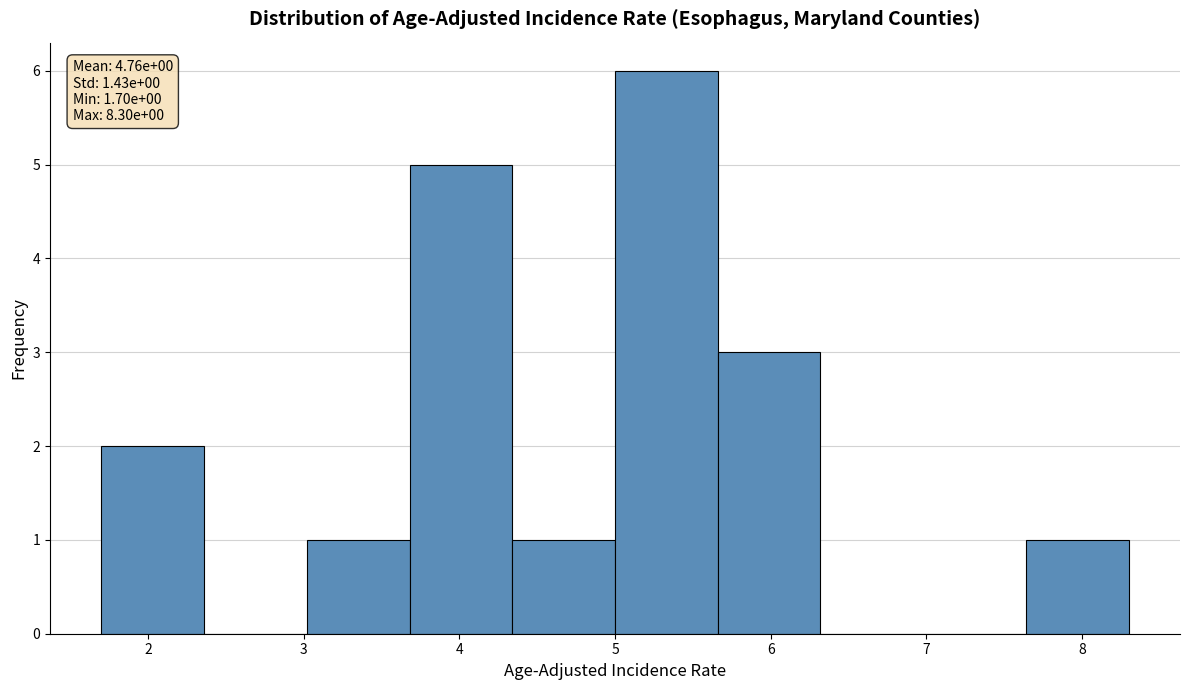

Over which range of the x-axis is the bar tallest?

5.00 to 5.66